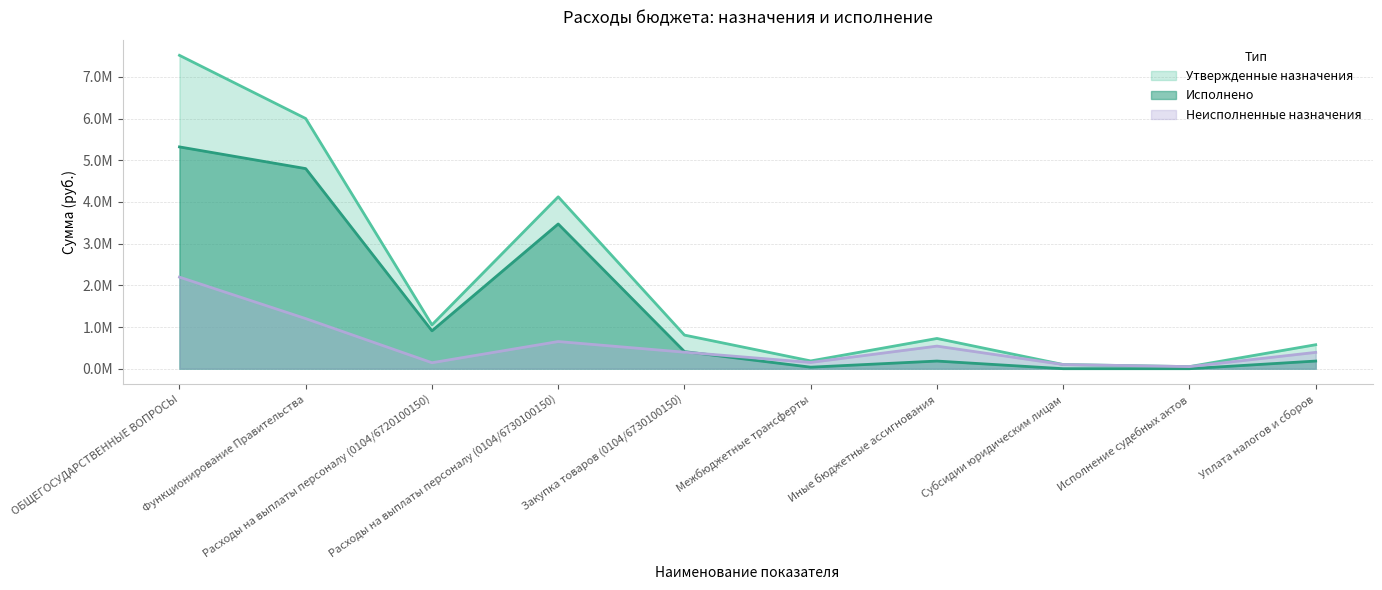

List the labels in order of Неисполненные назначения value, smallest first.

Исполнение судебных актов, Субсидии юридическим лицам, Расходы на выплаты персоналу (0104/6720100150), Межбюджетные трансферты, Уплата налогов и сборов, Закупка товаров (0104/6730100150), Иные бюджетные ассигнования, Расходы на выплаты персоналу (0104/6730100150), Функционирование Правительства, ОБЩЕГОСУДАРСТВЕННЫЕ ВОПРОСЫ